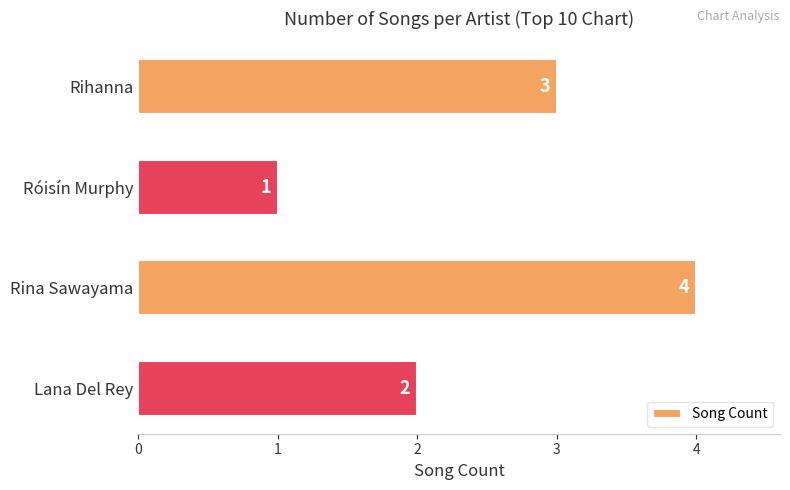

What is the sum of all values?

10